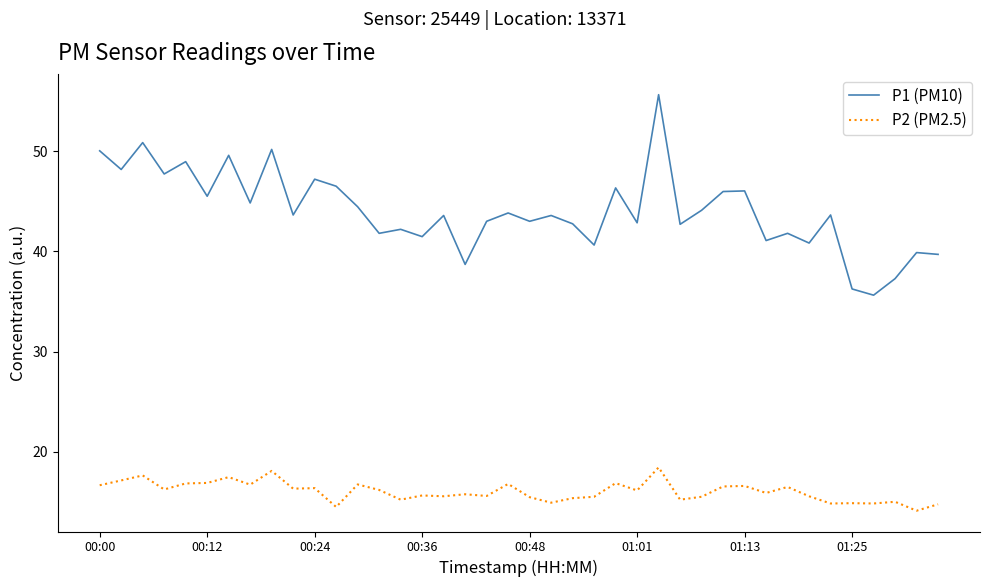

True or false: P2 (PM2.5) and P1 (PM10) cross at least once.

False